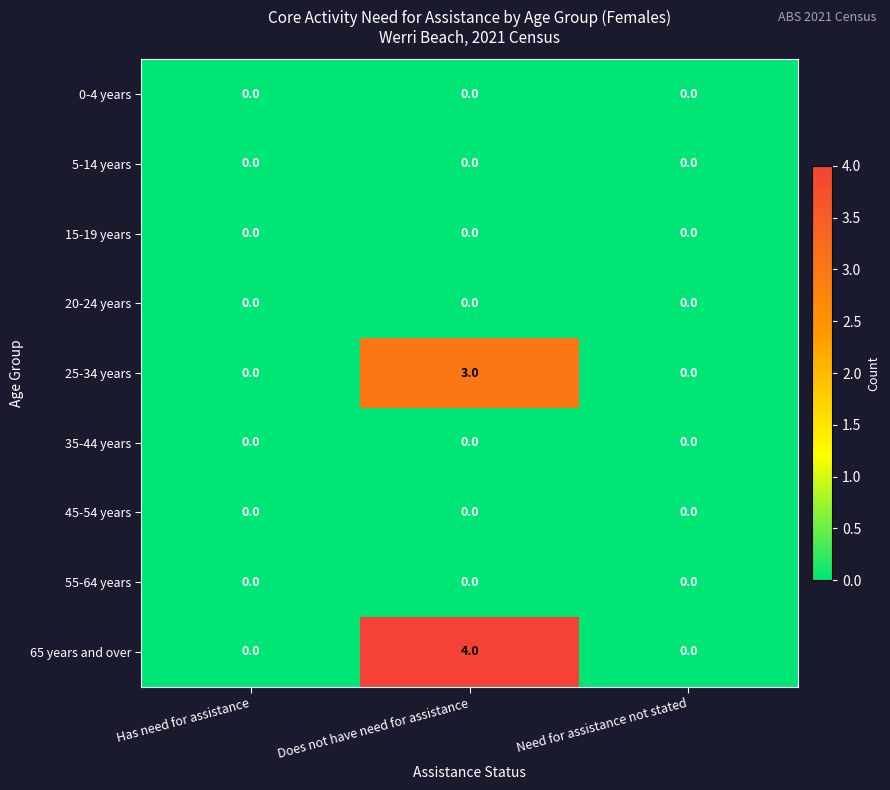

How many data points does each series have?

3